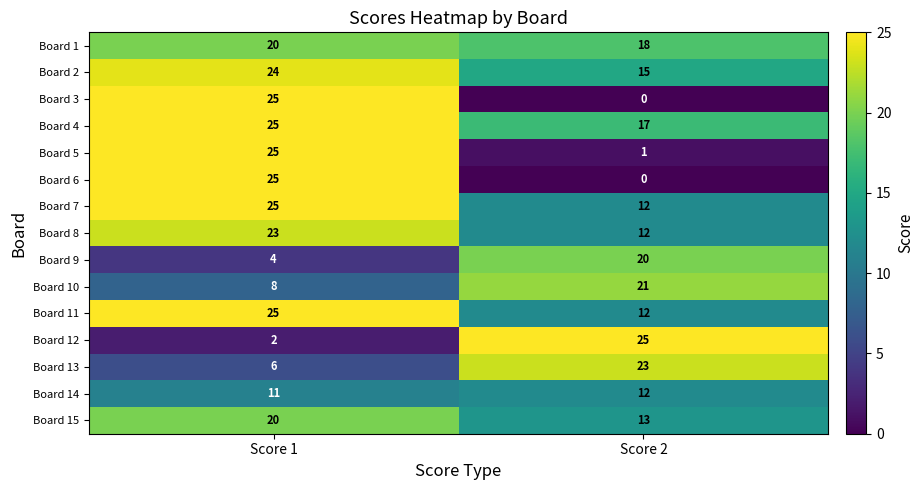

Rank the categories by Board 13 value from highest to lowest.

Score 2, Score 1